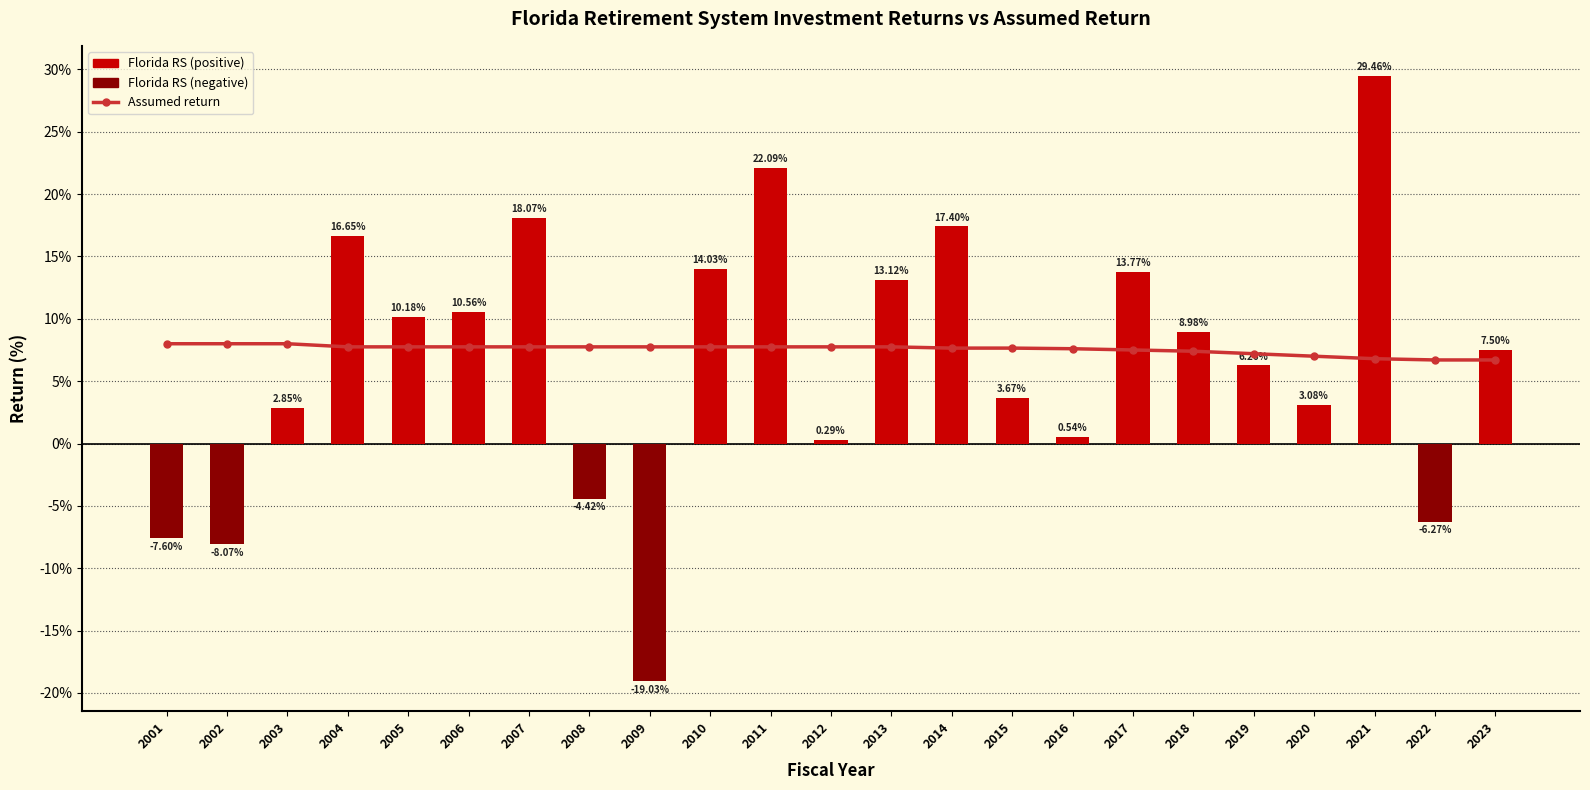

Are the bars horizontal?

No